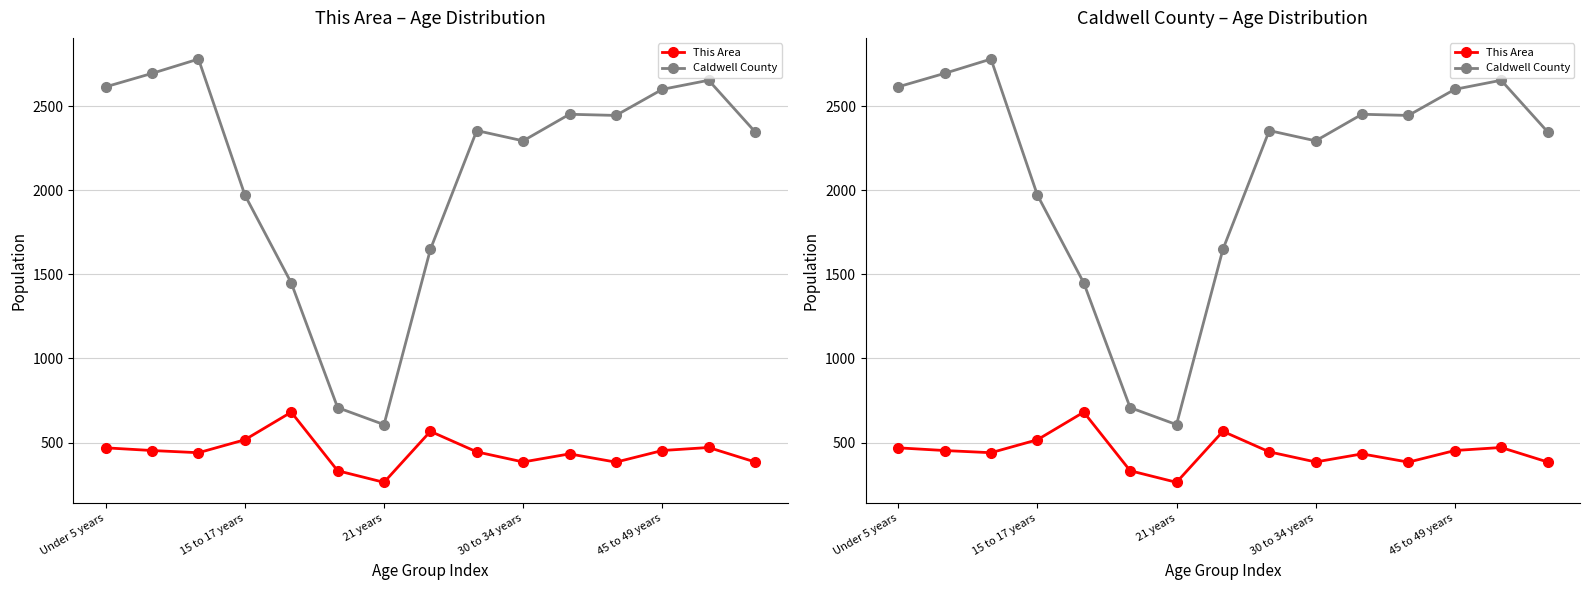

At which category does This Area reach its first local valley?

21 years